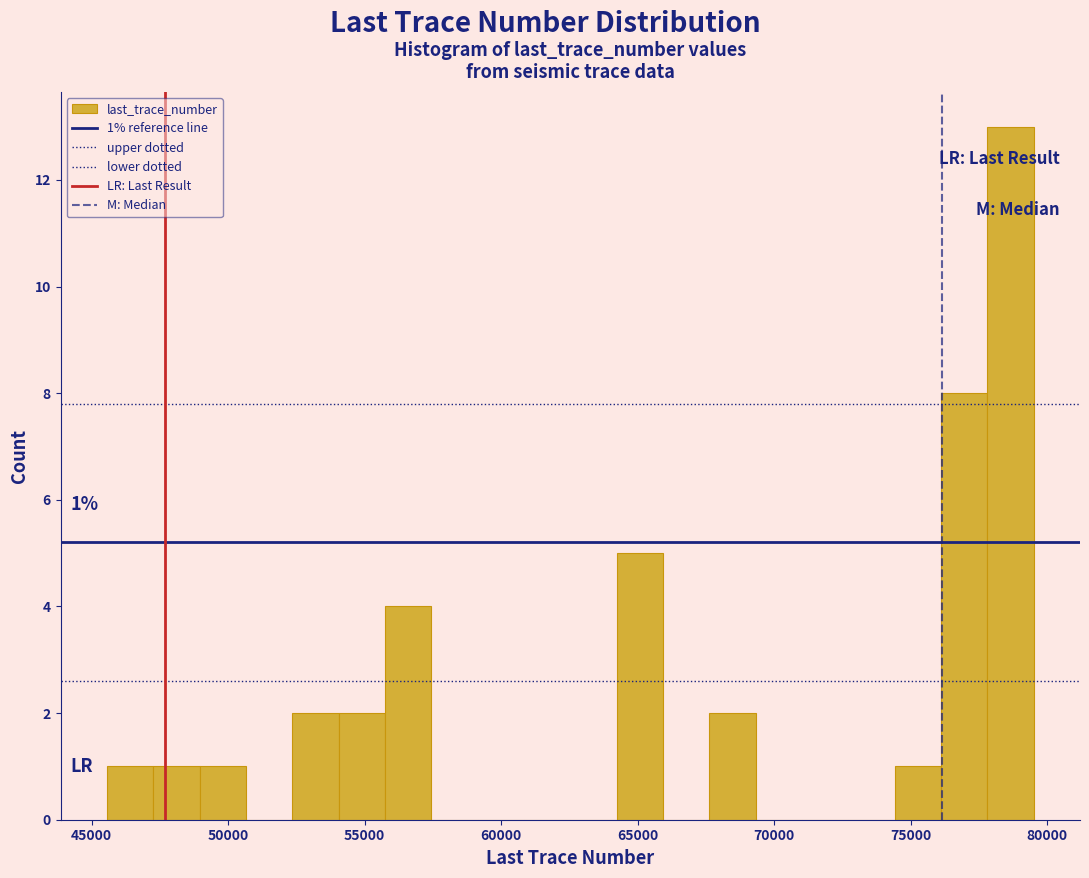

Read against the x-axis, roughly where is the centre of the tallest bar?

78500